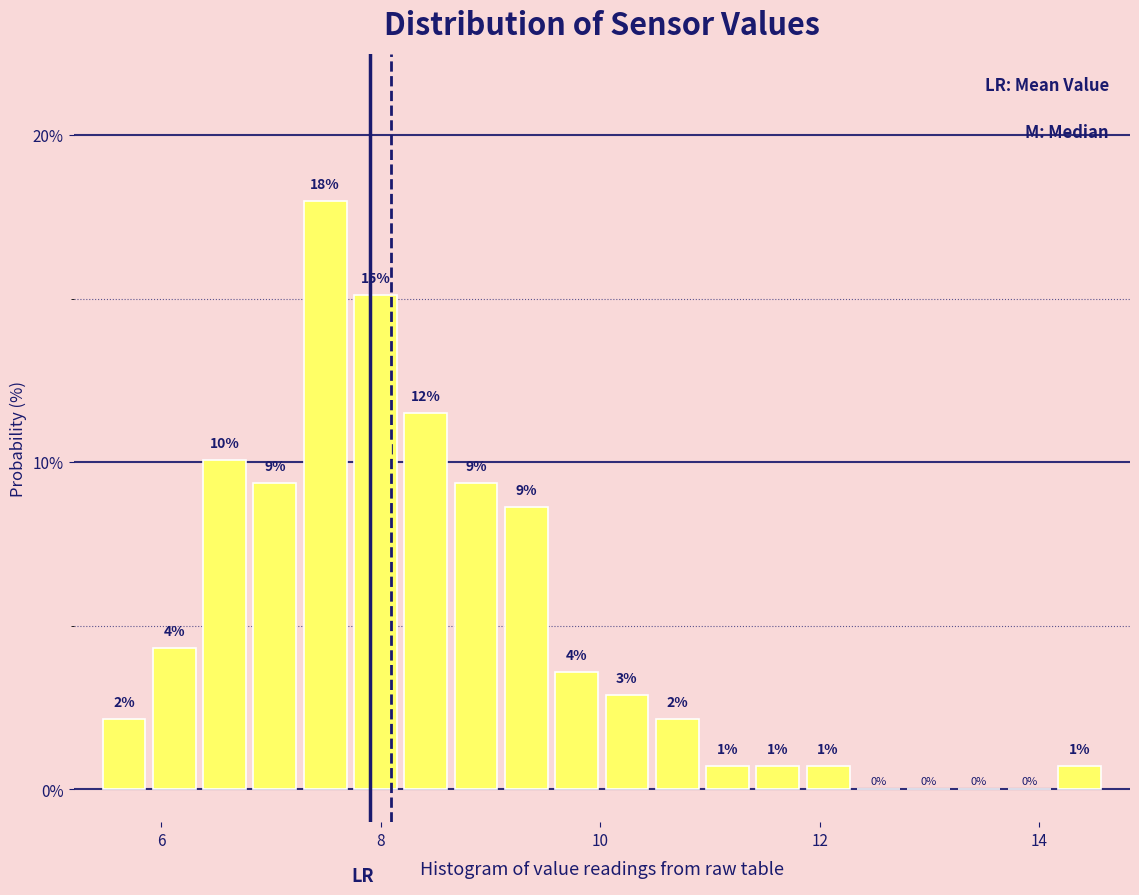

Around what value on the x-axis is the tallest bar? Give the approximate position of its centre, as read against the axis.

7.4